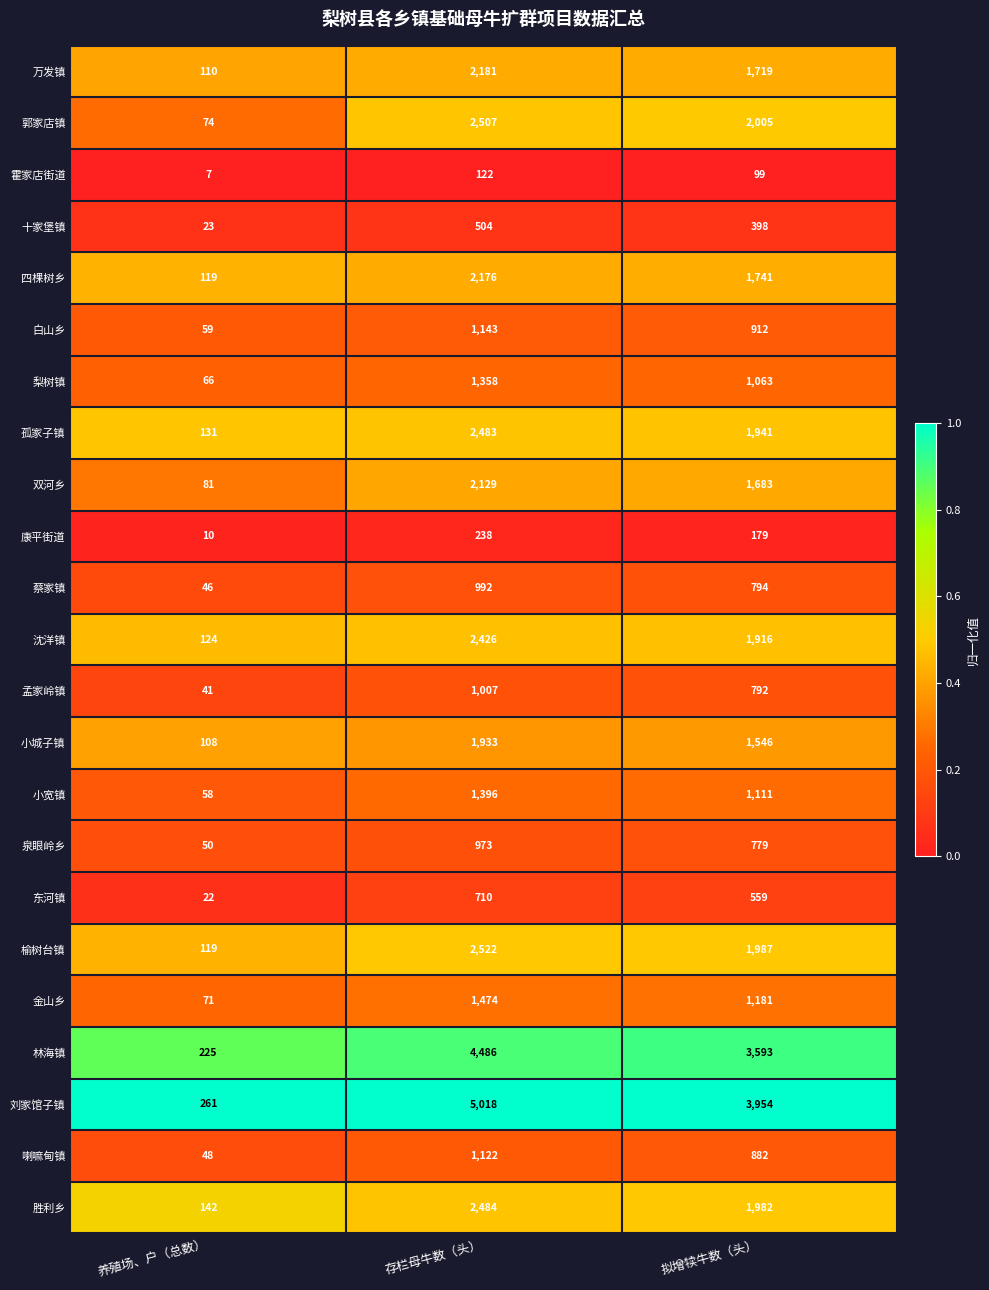

Where is 金山乡 nearest to the value 772?

拟增犊牛数（头）